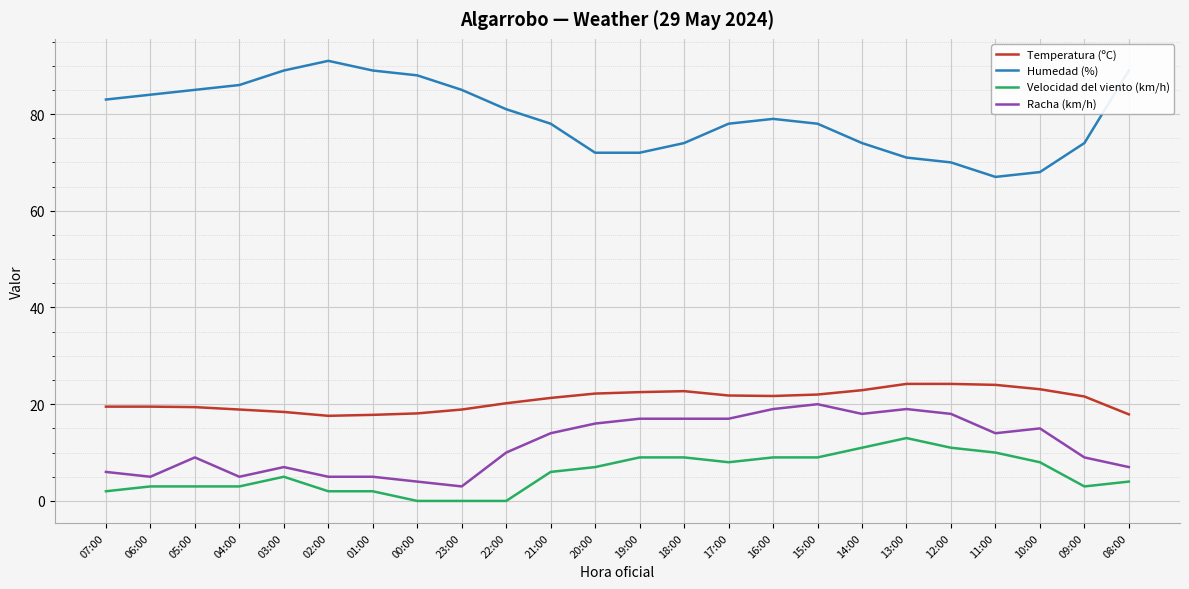

What is the maximum value for Racha (km/h)?

20.0